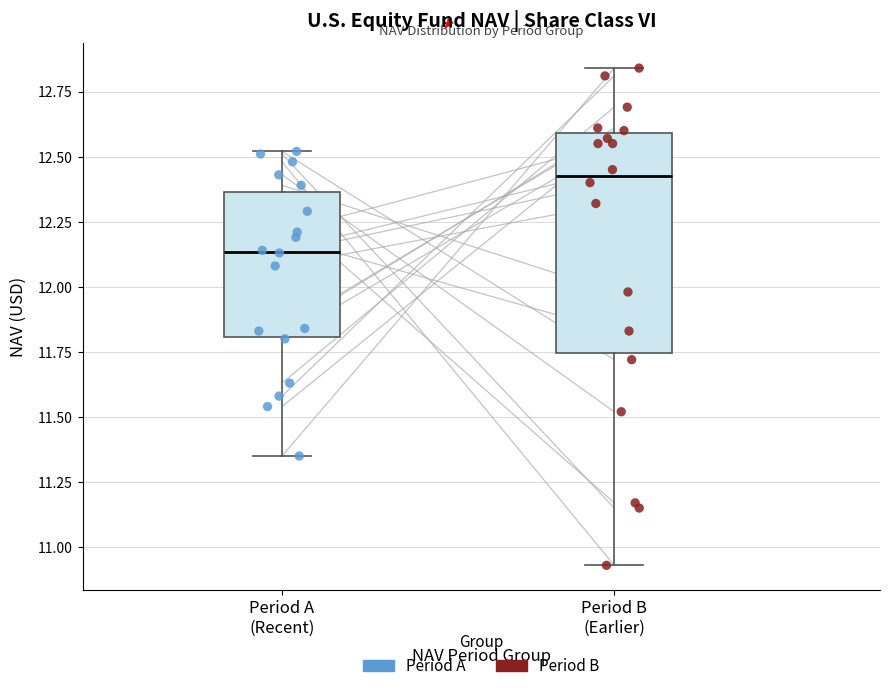

Comparing the boxes themselves (not the whiskers), which one is the tallest?

Period B (Earlier)